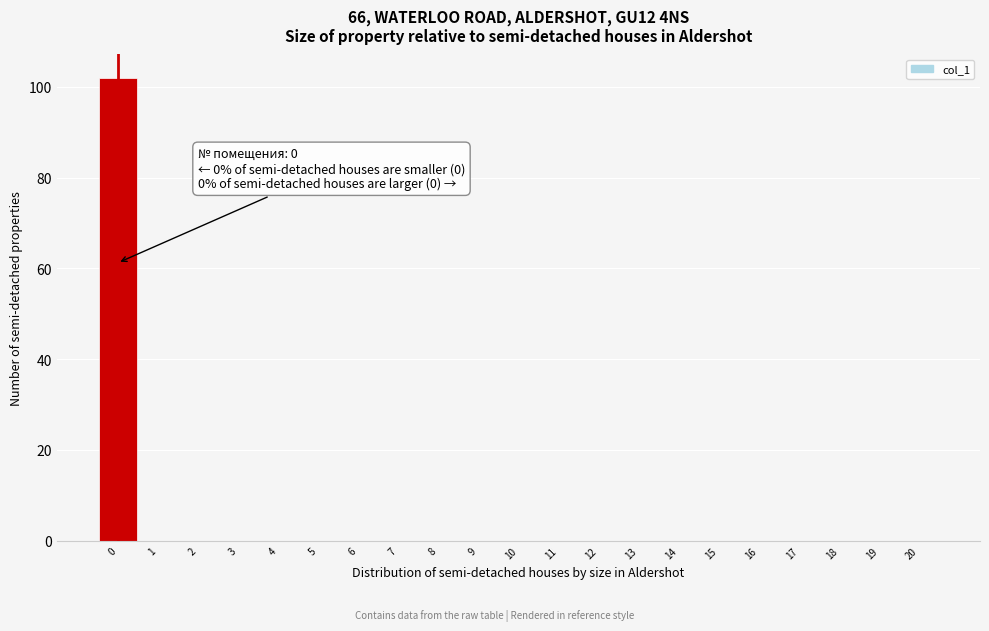

Which range on the x-axis has the tallest bar?

-0.5 to 0.5